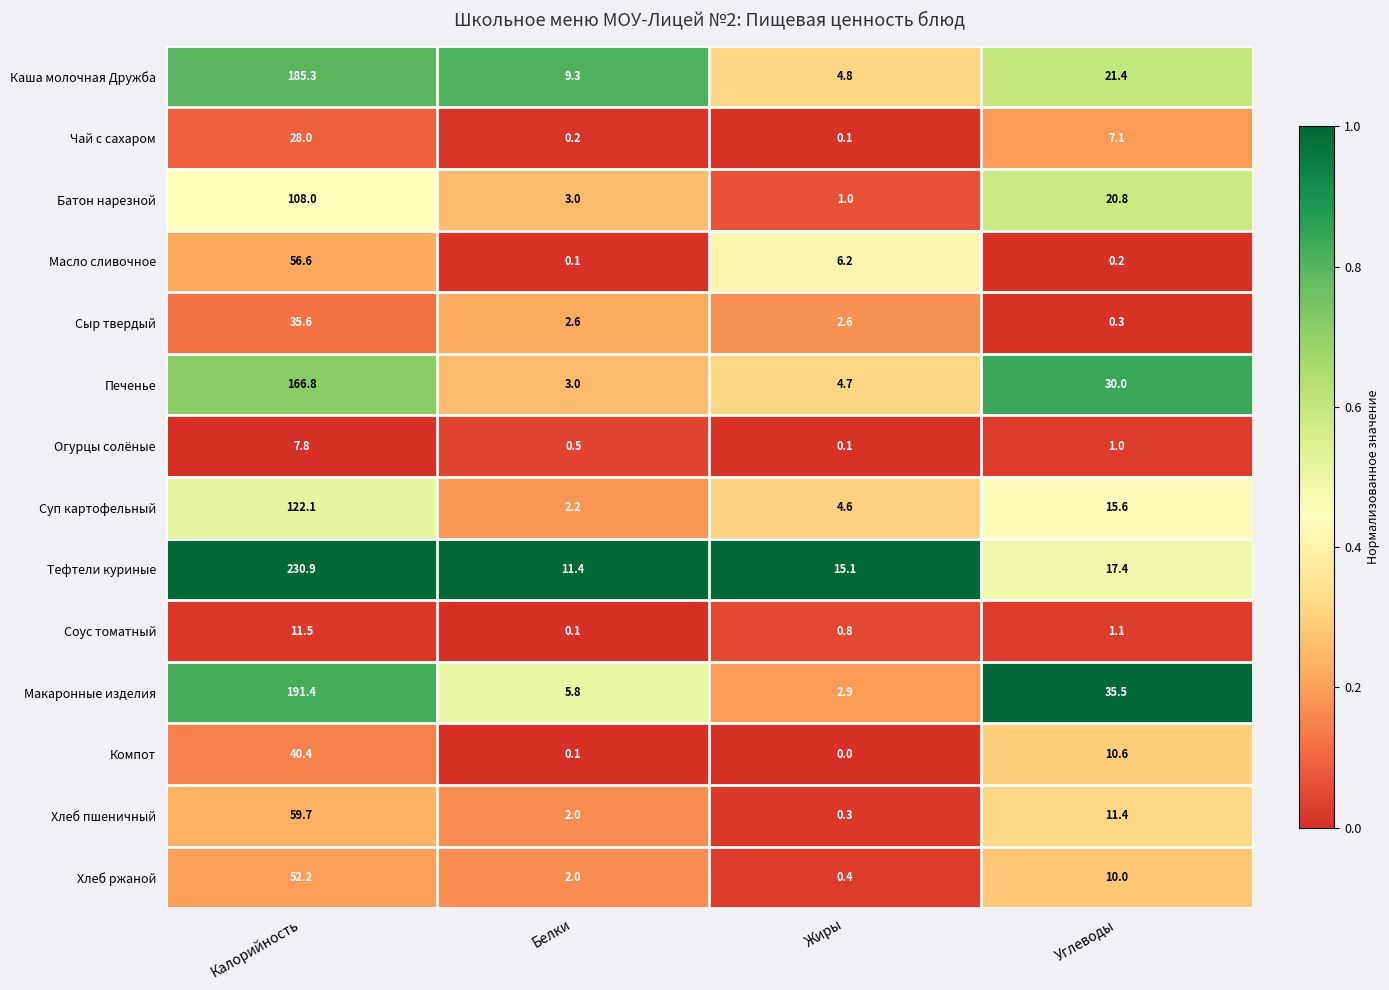

What is the total value across all series at Калорийность?

1296.3